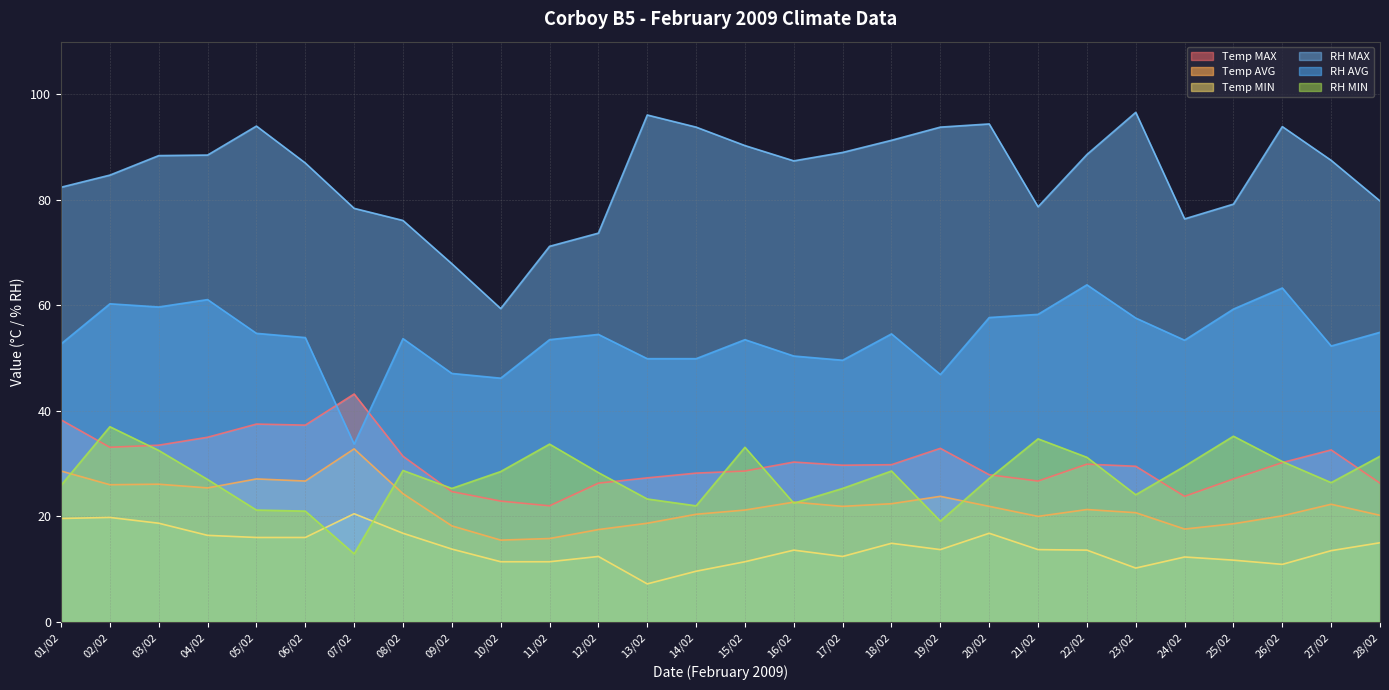

At which label is Temp MAX closest to 32?

08/02